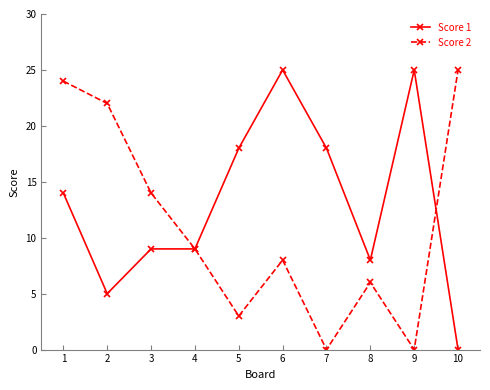

Reading left to right, transcribe all the data shown in this chart.

Score 1: 14	5	9	9	18	25	18	8	25	0
Score 2: 24	22	14	9	3	8	0	6	0	25